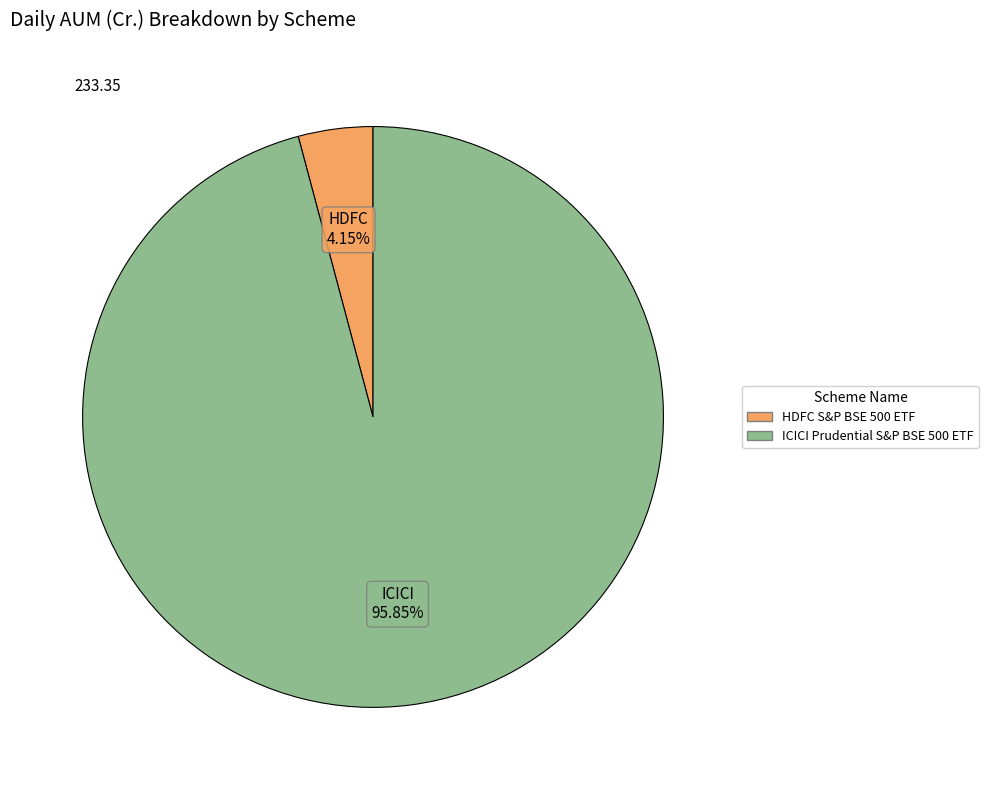

To the nearest percent, what portion does HDFC S&P BSE 500 ETF represent?

4%